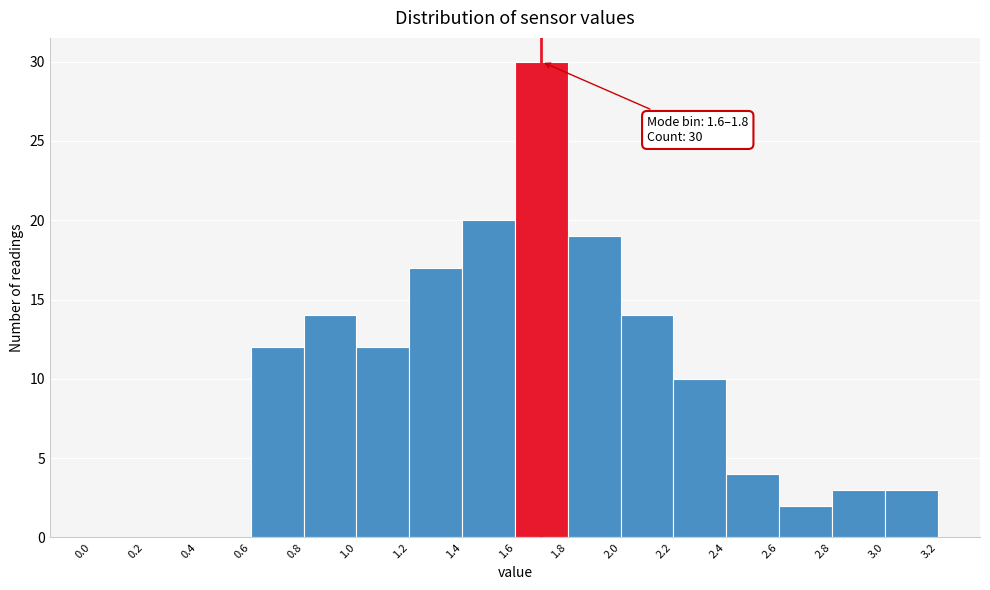

Over which range of the x-axis is the bar tallest?

1.6 to 1.8